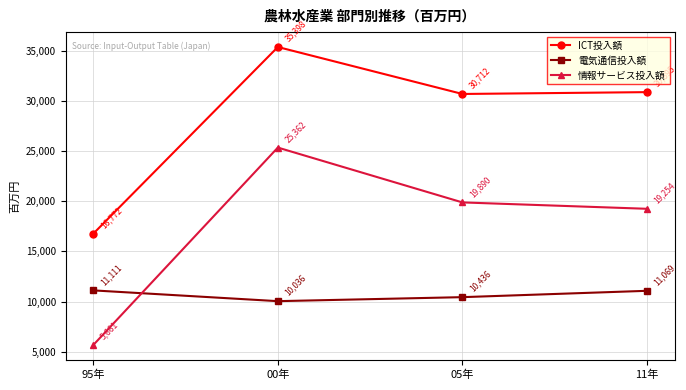

Reading left to right, list all the values displayed in this chart.

ICT投入額: 16772	35398	30712	30895
電気通信投入額: 11111	10036	10436	11069
情報サービス投入額: 5661	25362	19890	19254